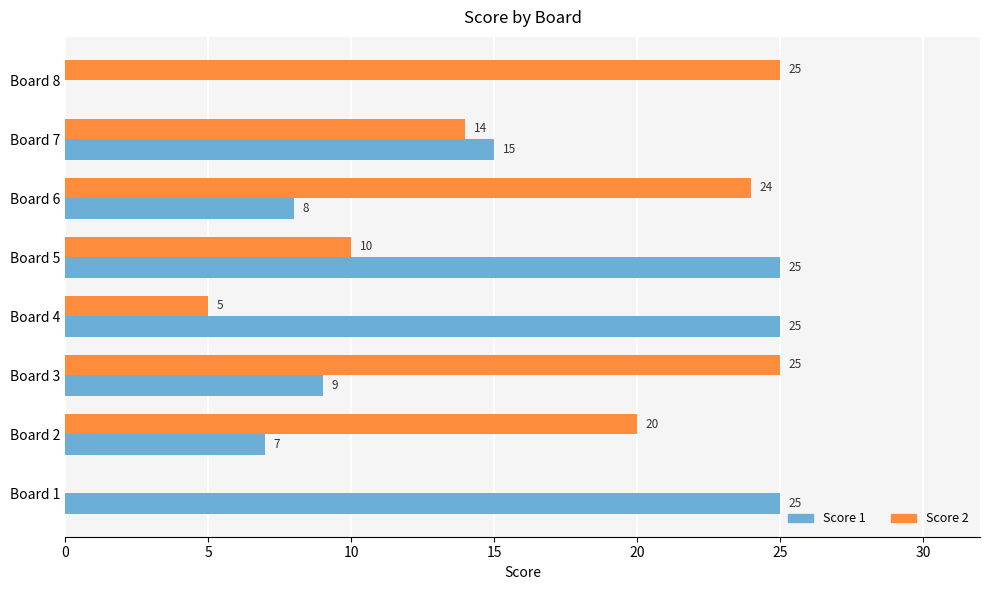

Is it true that Score 2 equals 37 at Board 3?

False